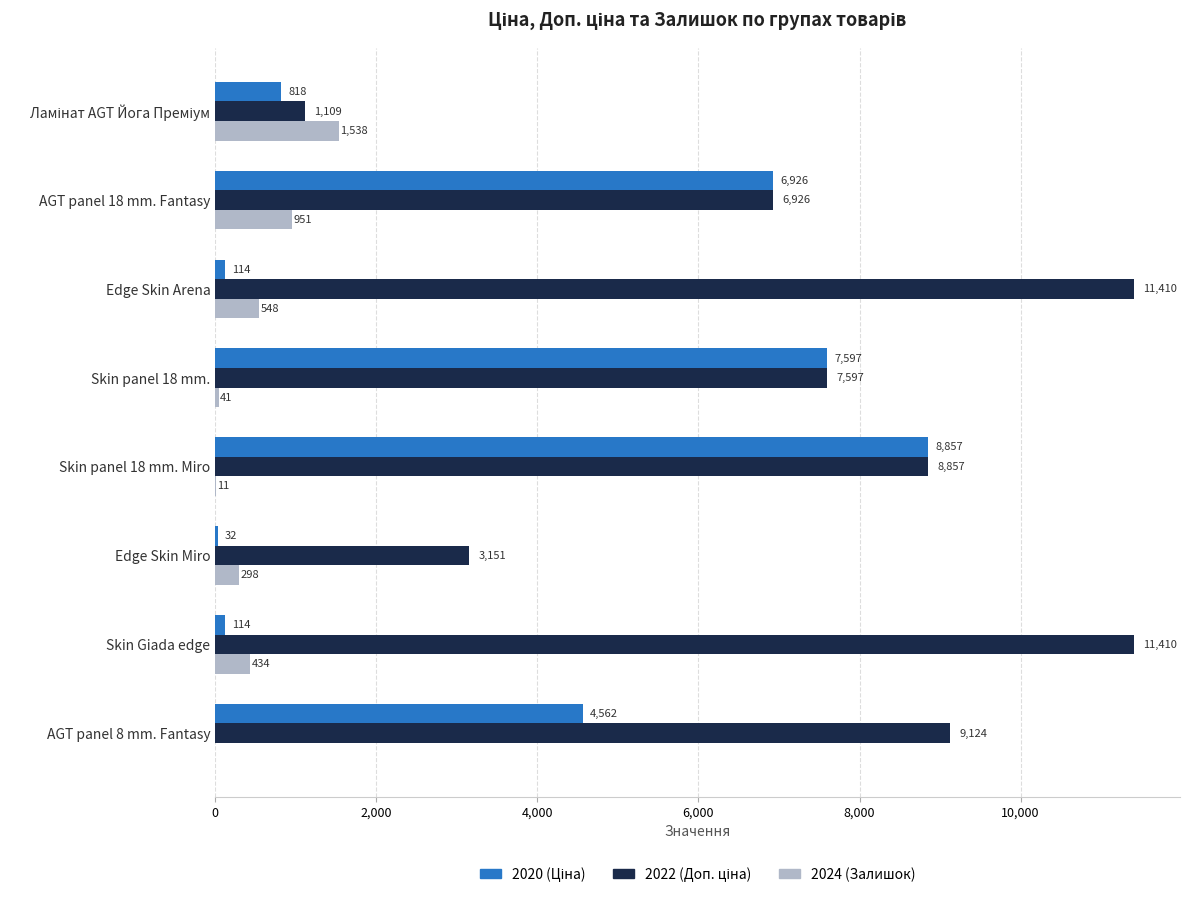

What is the greatest value displayed?

11410.0